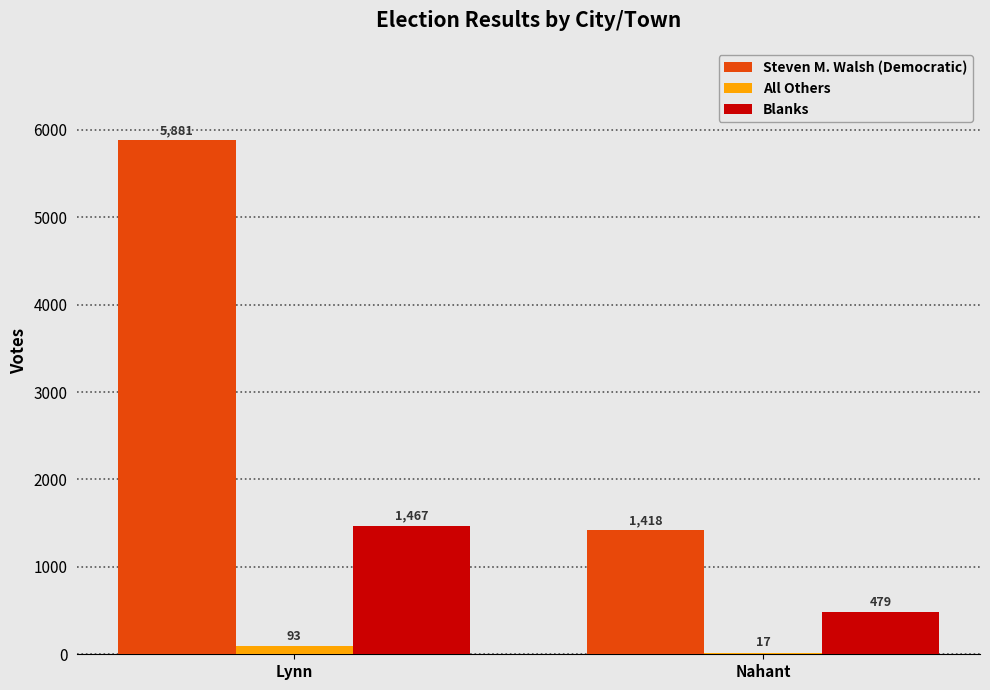

What is the highest value of the Steven M. Walsh (Democratic) series?

5881